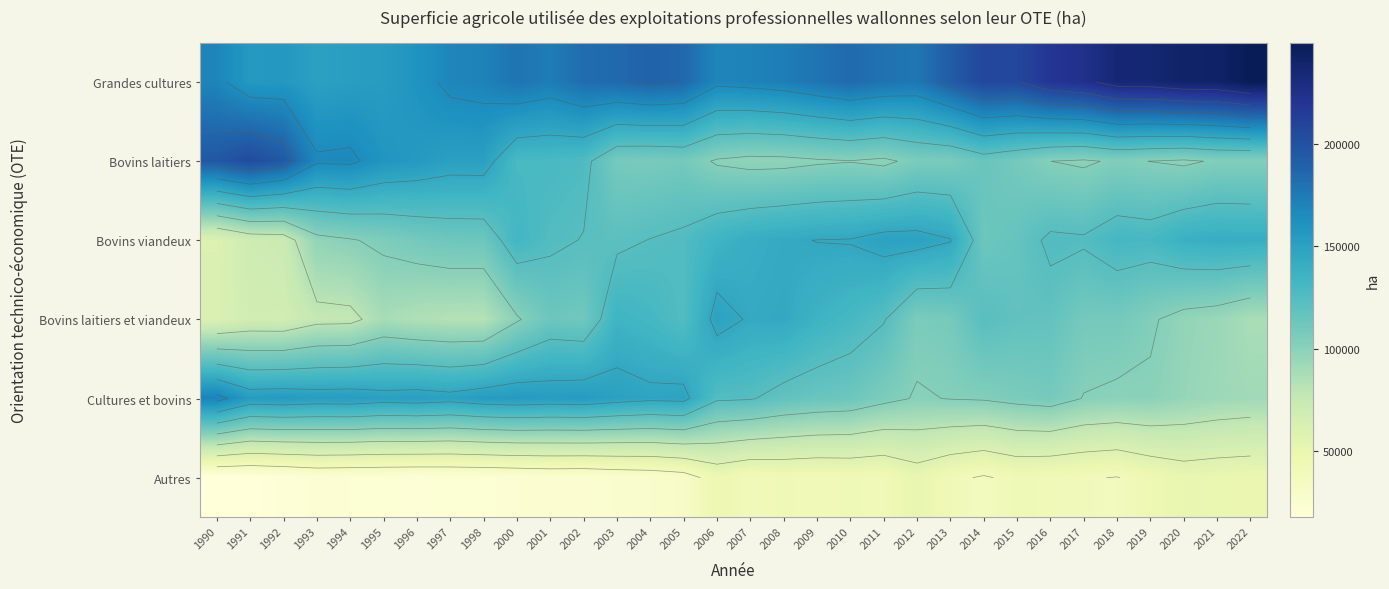

True or false: Grandes cultures has a value of 169181 at 1990.

True